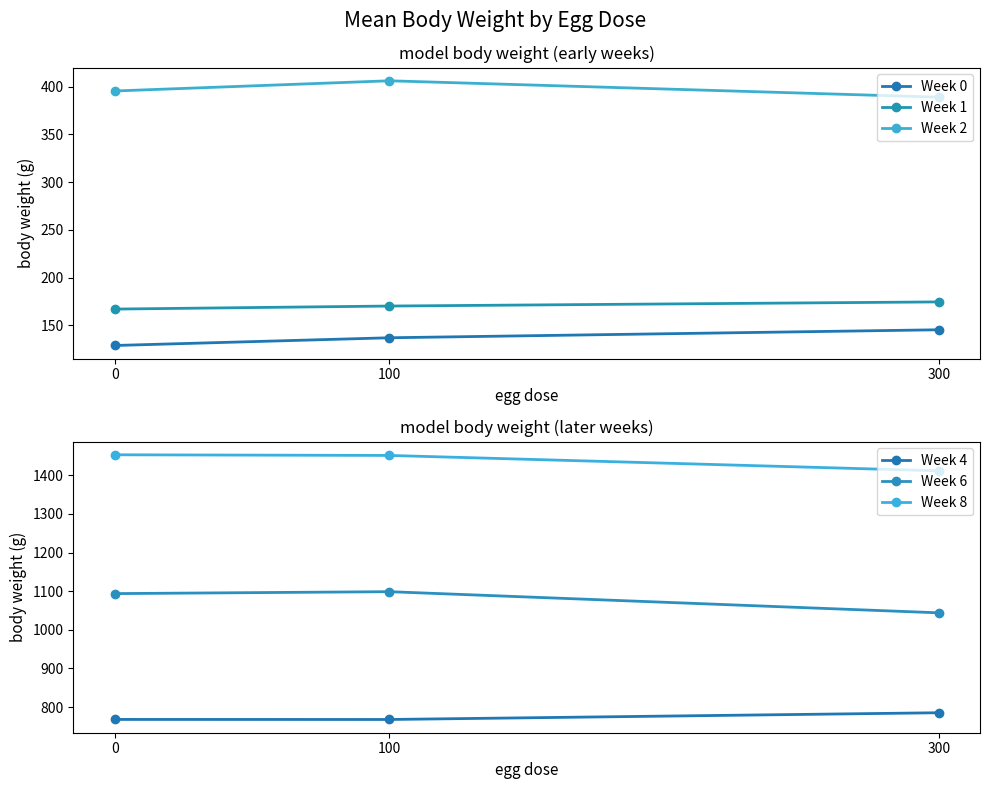

Does the chart display data point markers on the line(s)?

Yes